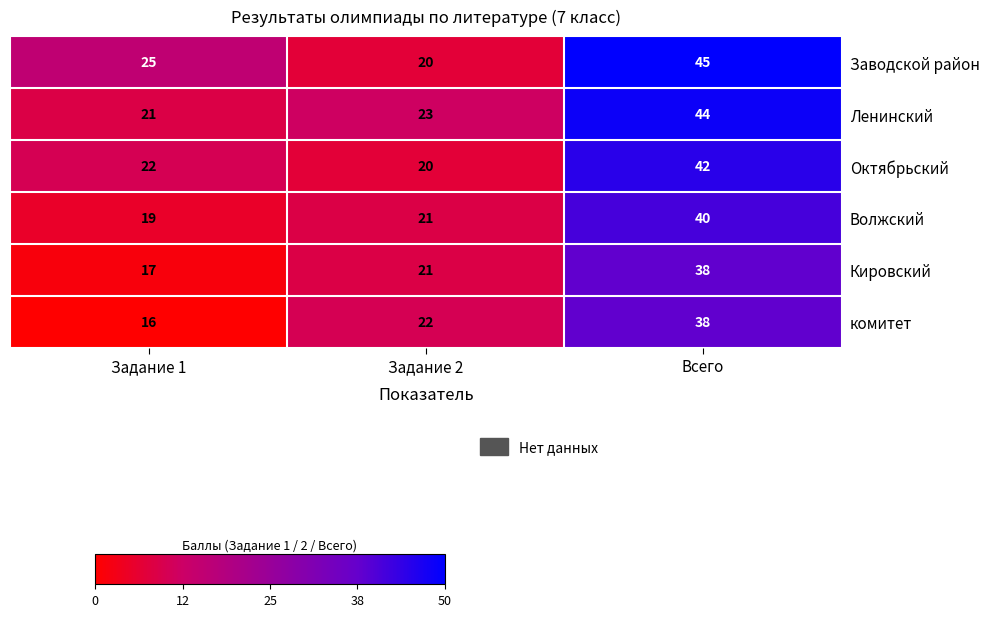

Reading right to left, transcribe all the data shown in this chart.

Заводской район: 45	20	25
Ленинский: 44	23	21
Октябрьский: 42	20	22
Волжский: 40	21	19
Кировский: 38	21	17
комитет: 38	22	16